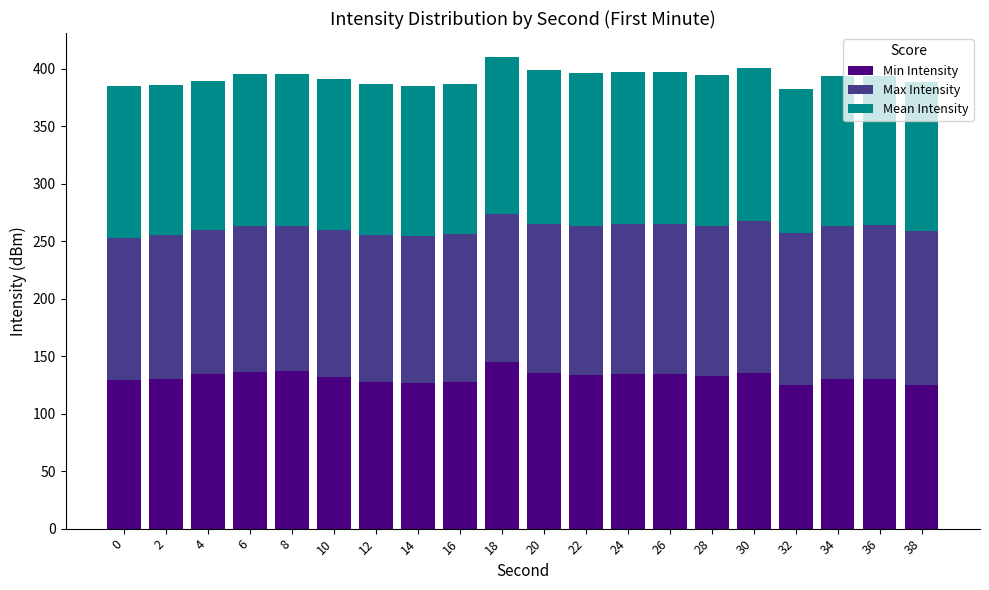

How many series are shown in this chart?

3